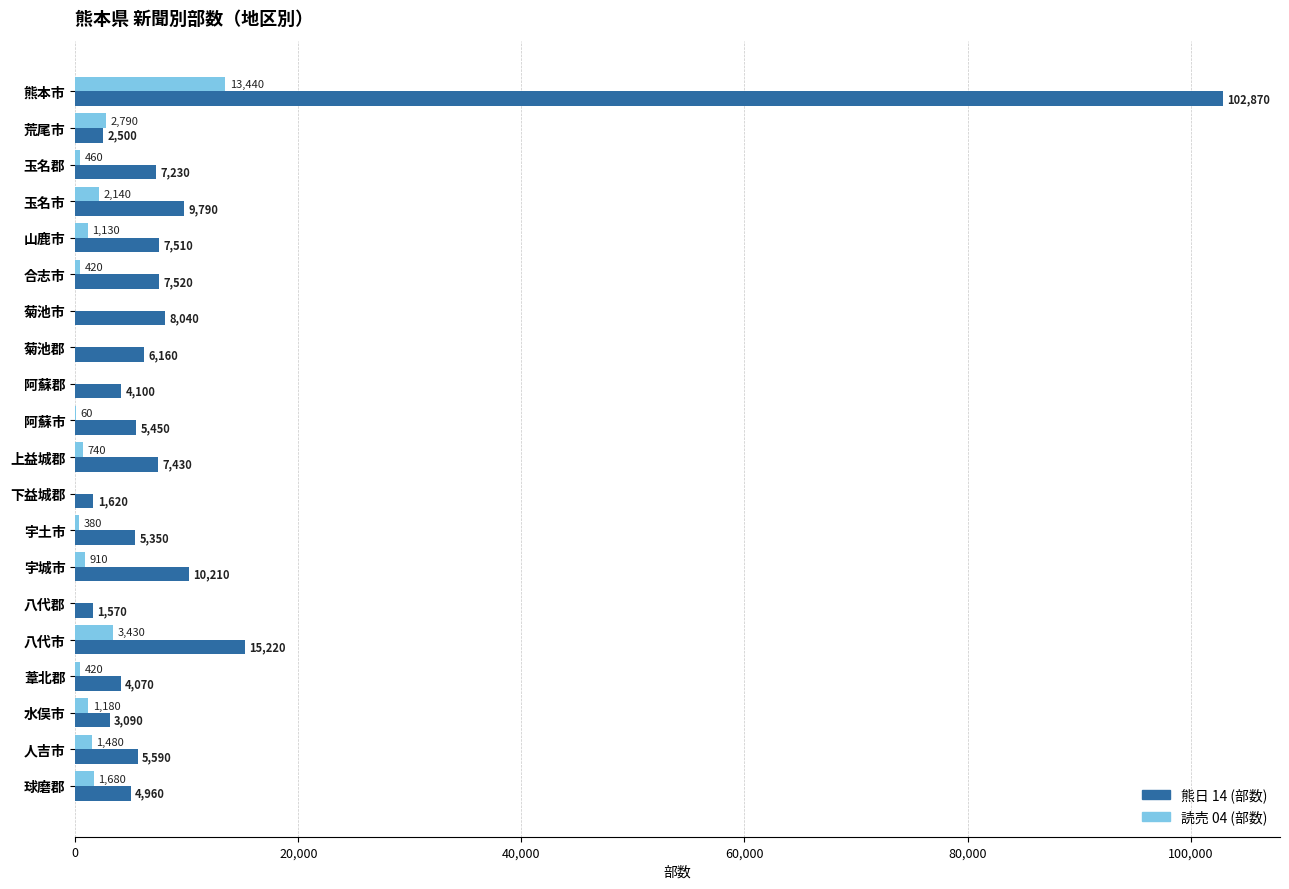

Where is 熊日 14 (部数) nearest to the value 52220?

八代市